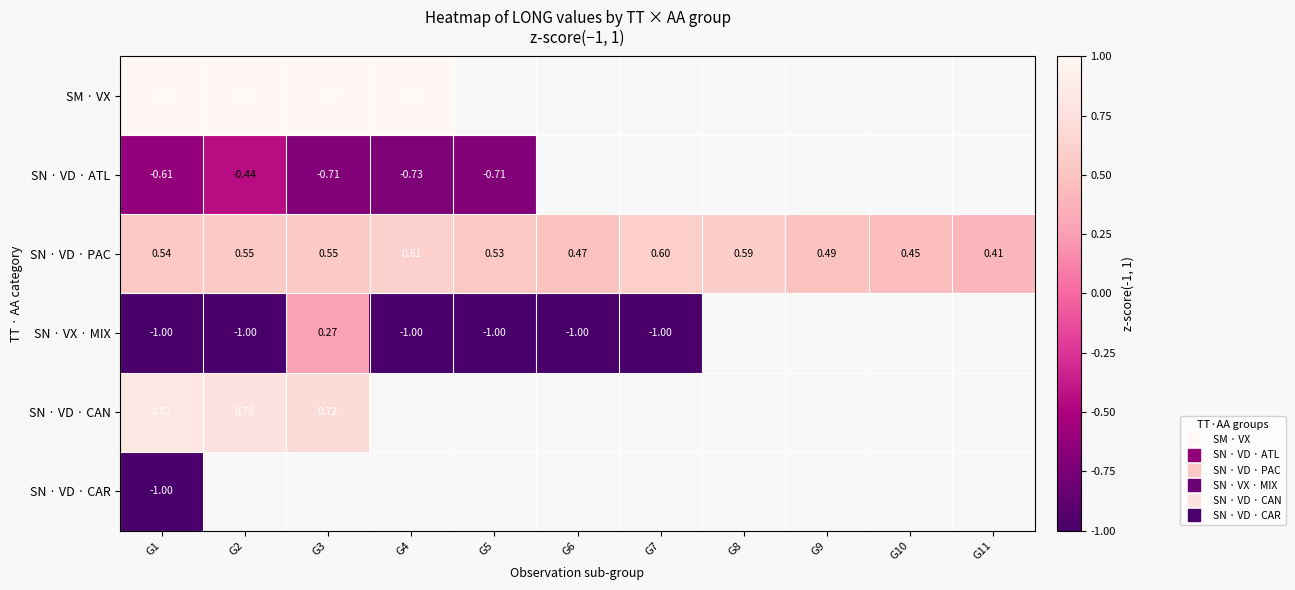

List the labels in order of SN · VD · PAC value, largest first.

G4, G7, G8, G3, G2, G1, G5, G9, G6, G10, G11